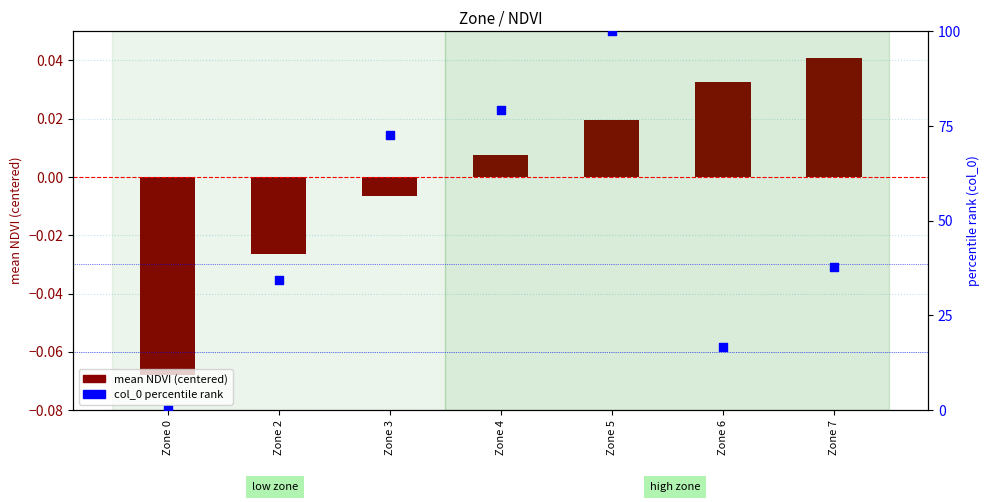

Which series has the widest spread of Y values?

col_0 percentile rank